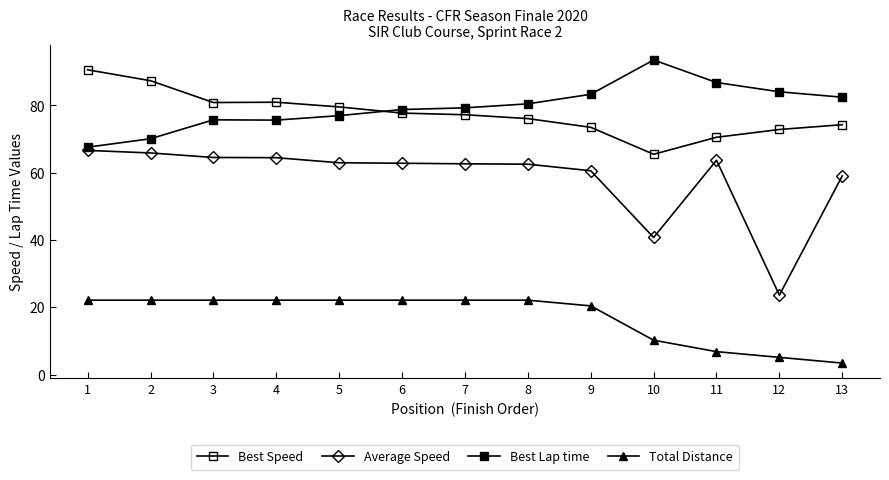

How many data points does each series have?

13